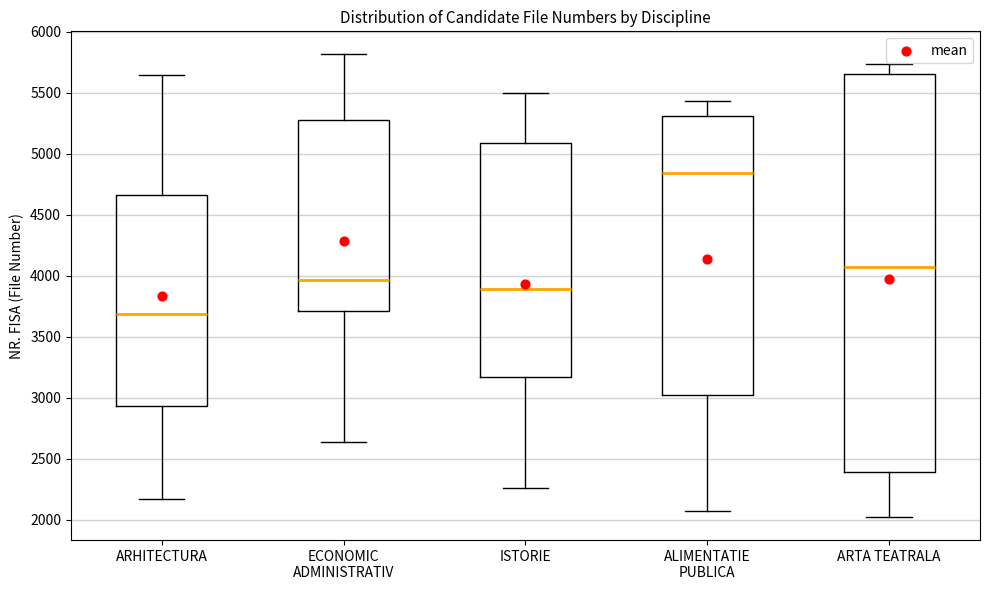

Comparing the boxes themselves (not the whiskers), which one is the tallest?

ARTA TEATRALA